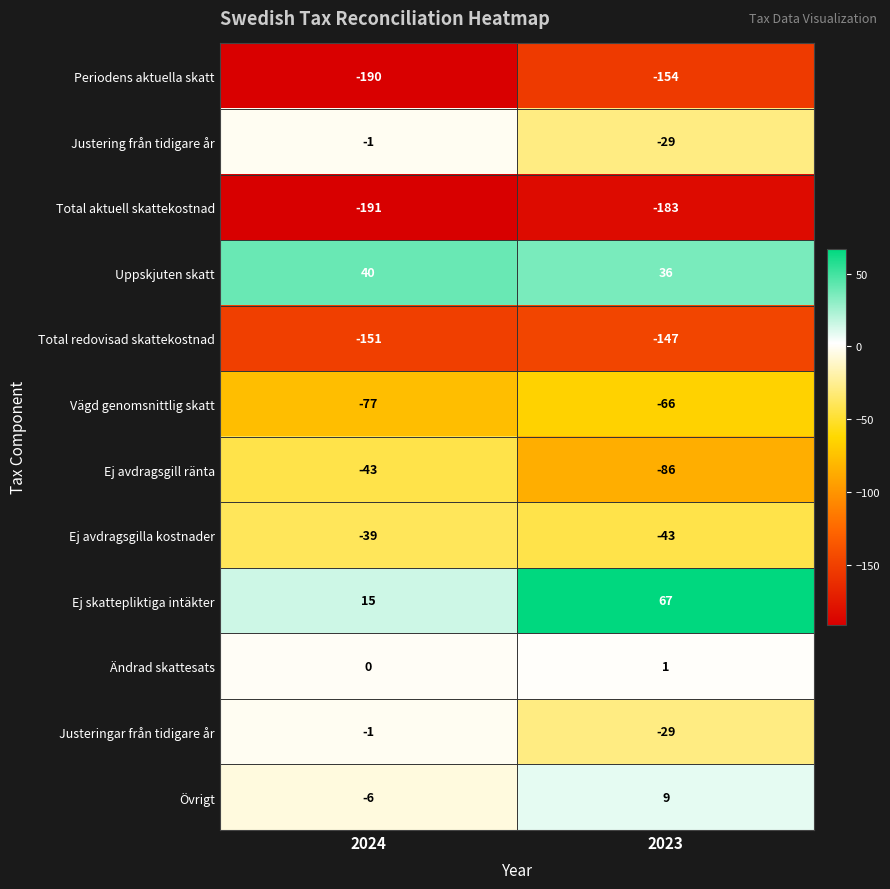

At which category is the sum across all series the highest?

2023